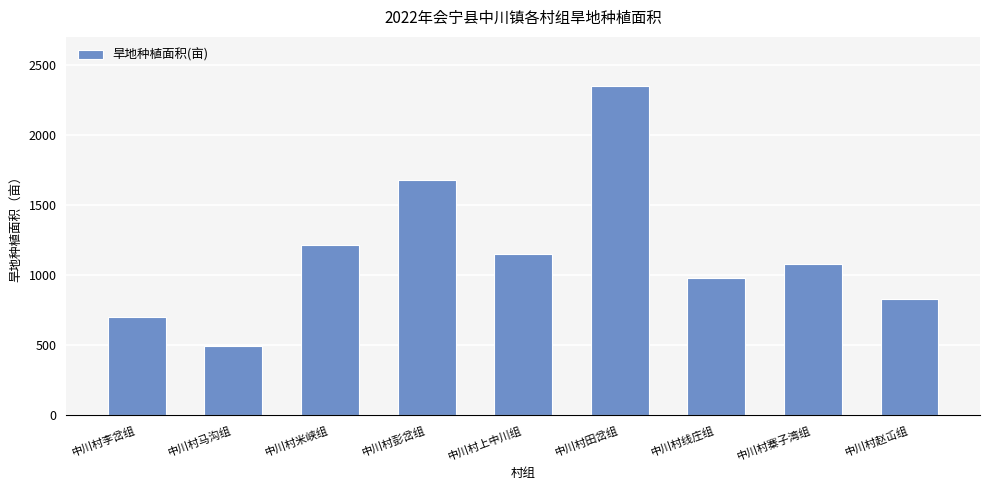

How many values exceed 1077?

5